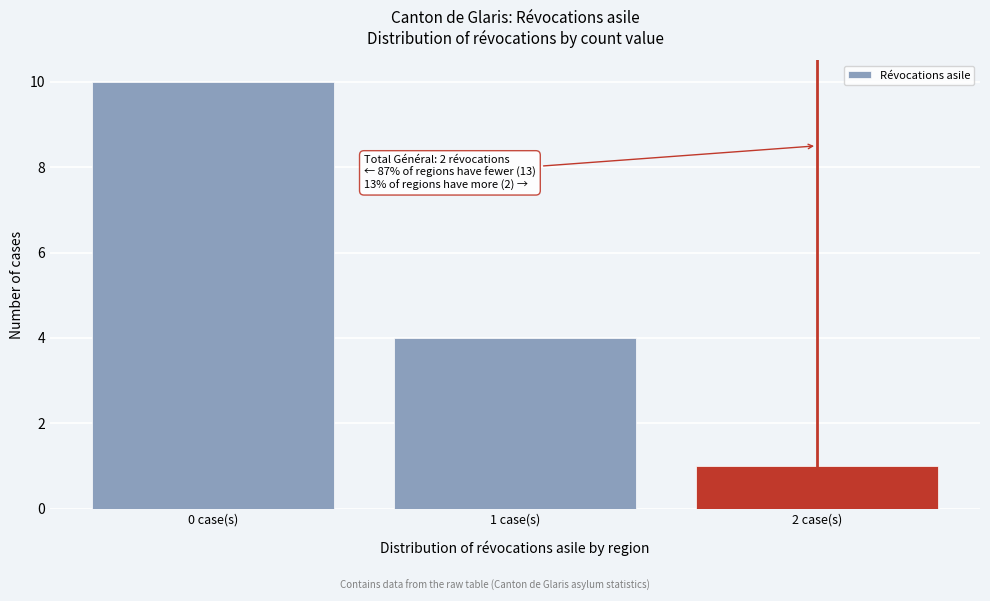

Reading left to right, transcribe all the data shown in this chart.

0 case(s)=10	1 case(s)=4	2 case(s)=1